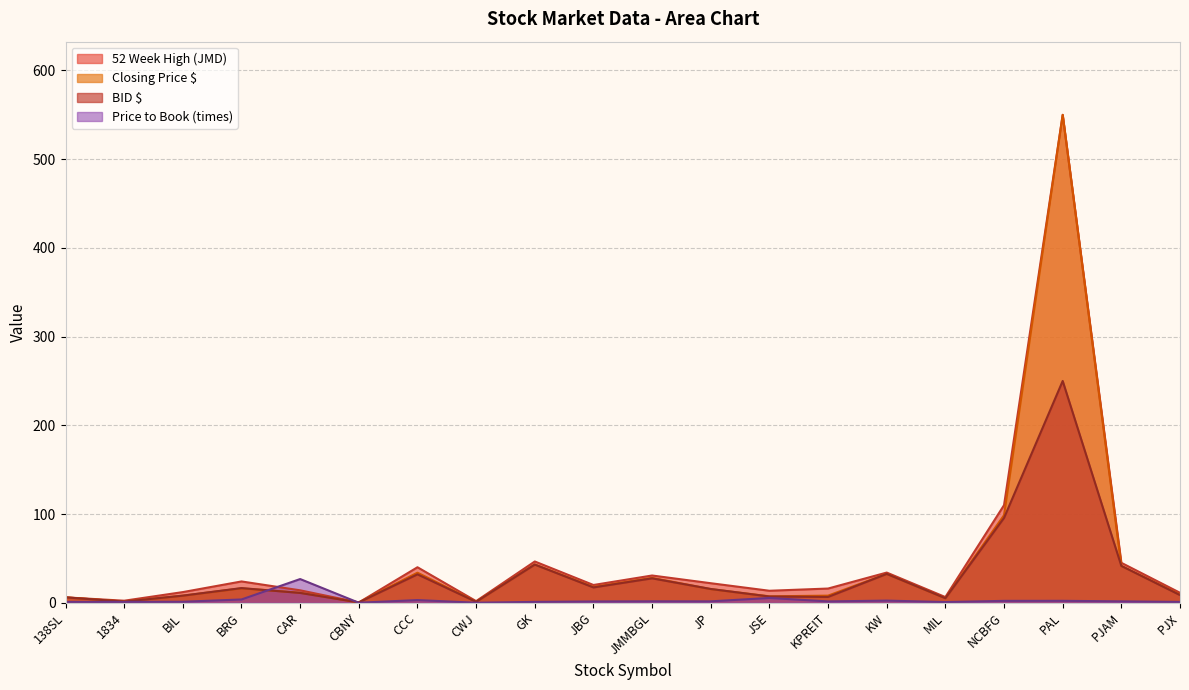

What is the label of the 7th point from the left?

CCC